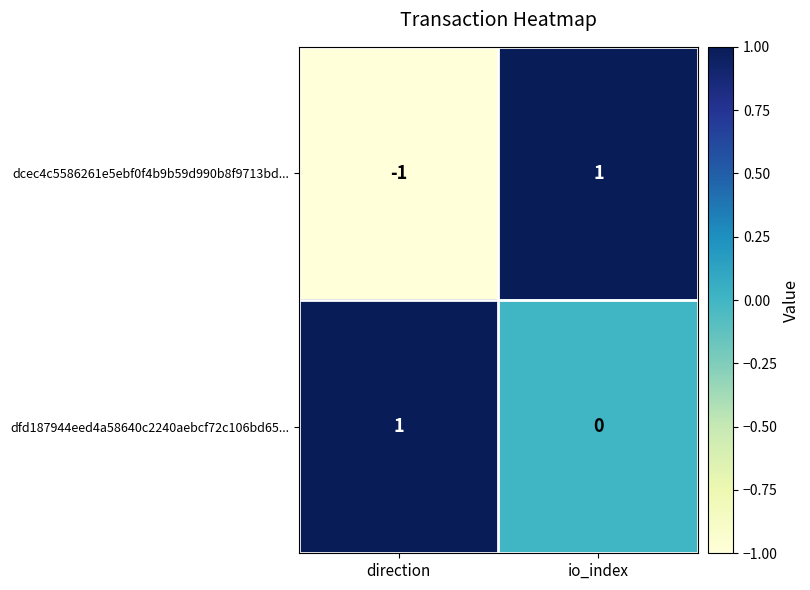

How many distinct data groups are displayed?

2